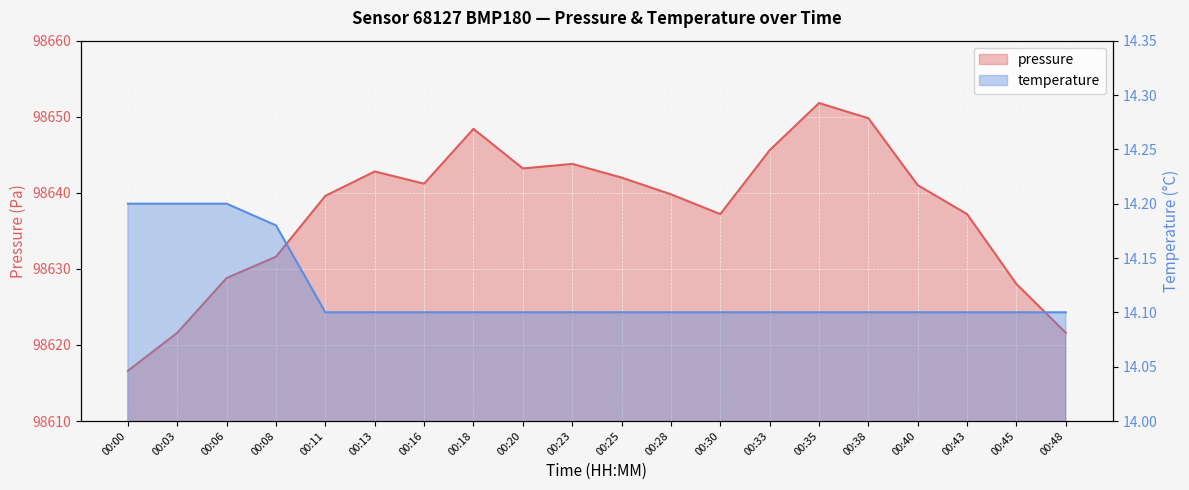

What is the lowest value of the temperature series?

14.1